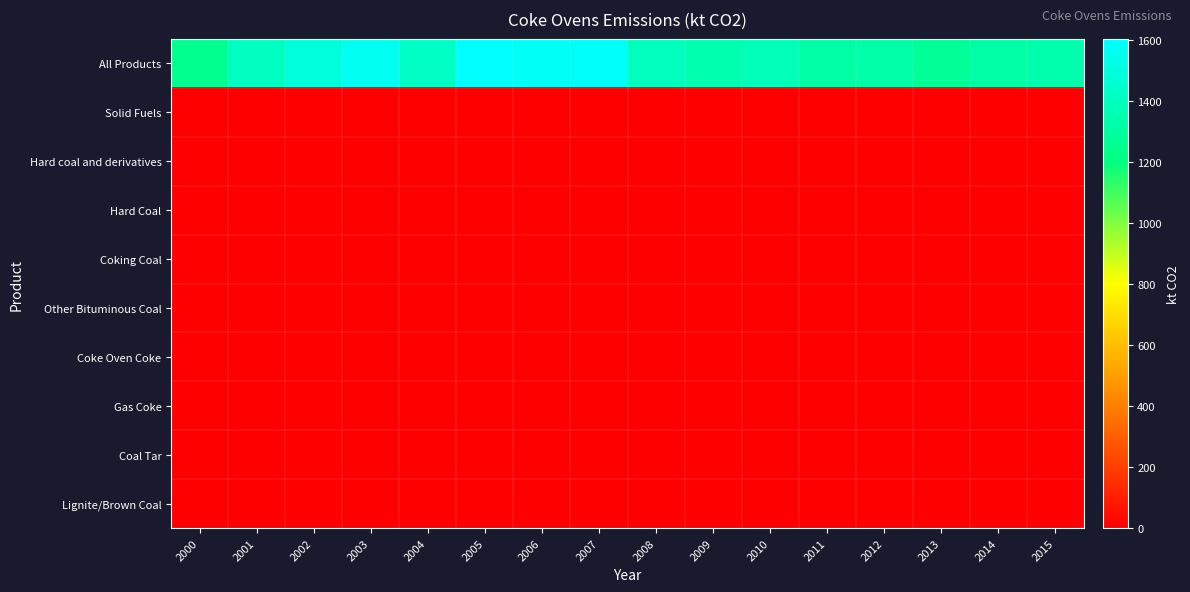

What is the total value across all series at 2007?

1580.3